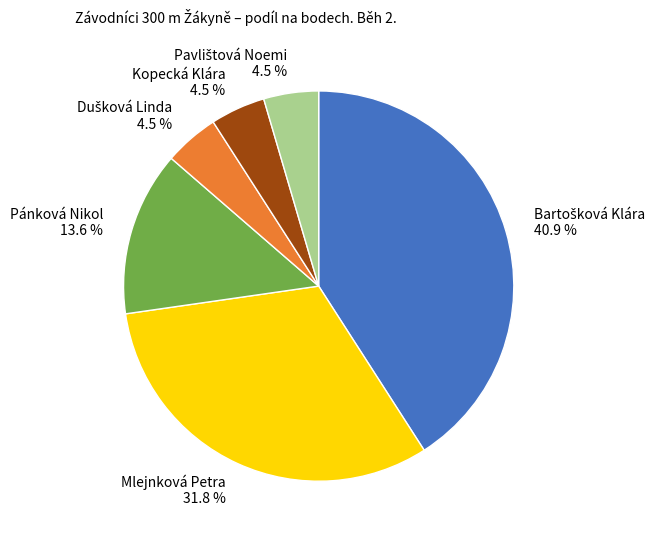

Which has a higher value, Kopecká Klára or Pánková Nikol?

Pánková Nikol